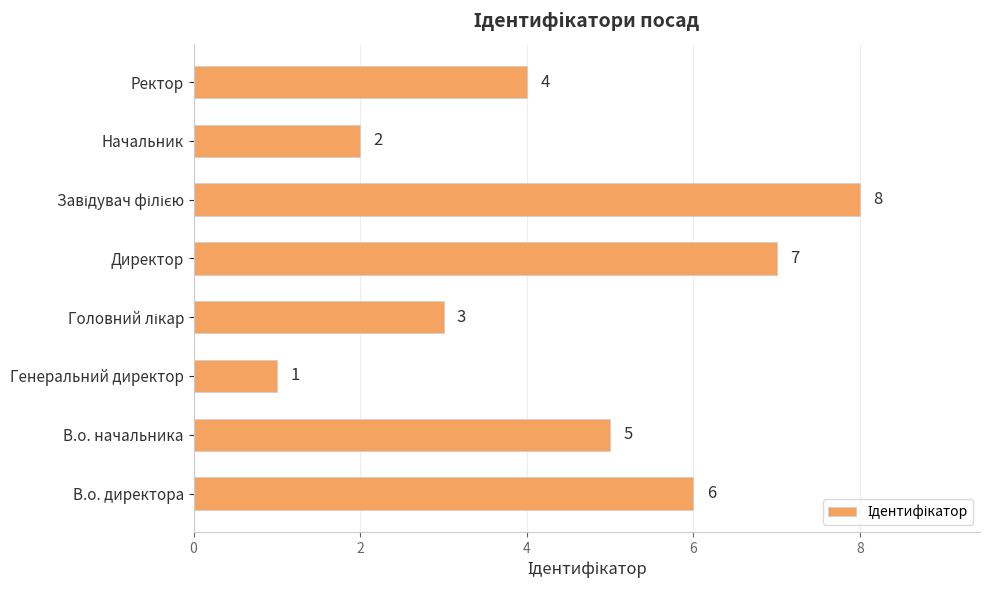

What is the change in value from В.о. директора to Начальник?

-4